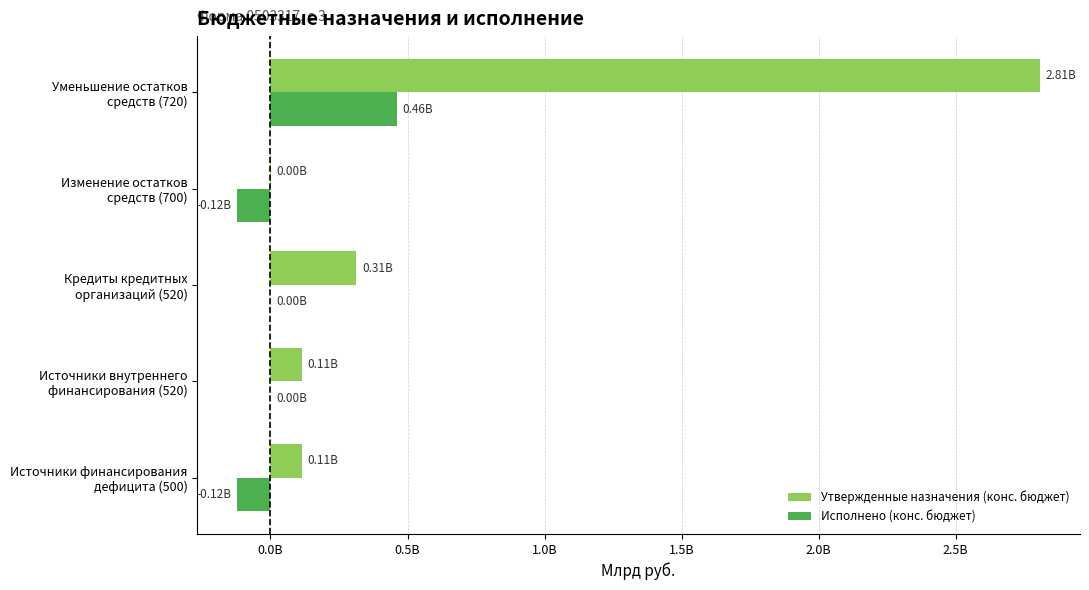

What are all the series names shown in the legend?

Утвержденные назначения (конс. бюджет), Исполнено (конс. бюджет)